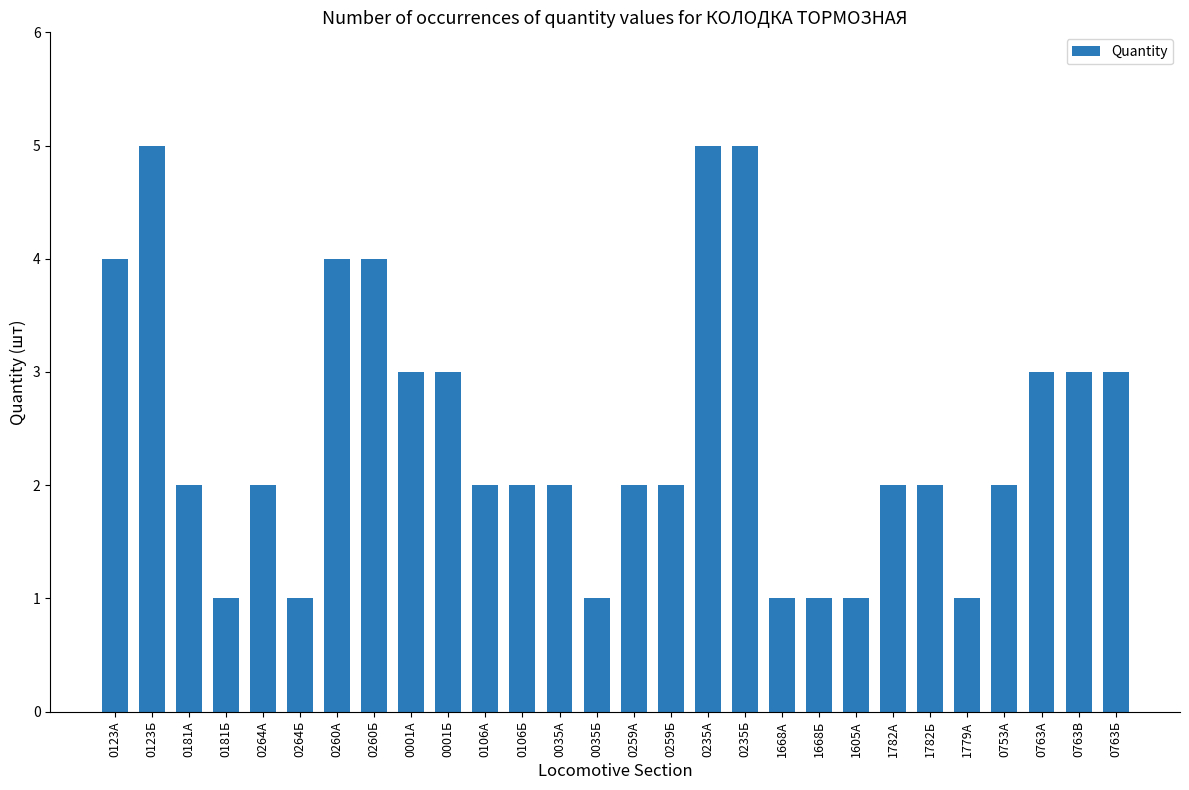

The chart shows a value of 4 at 0123А. True or false?

True